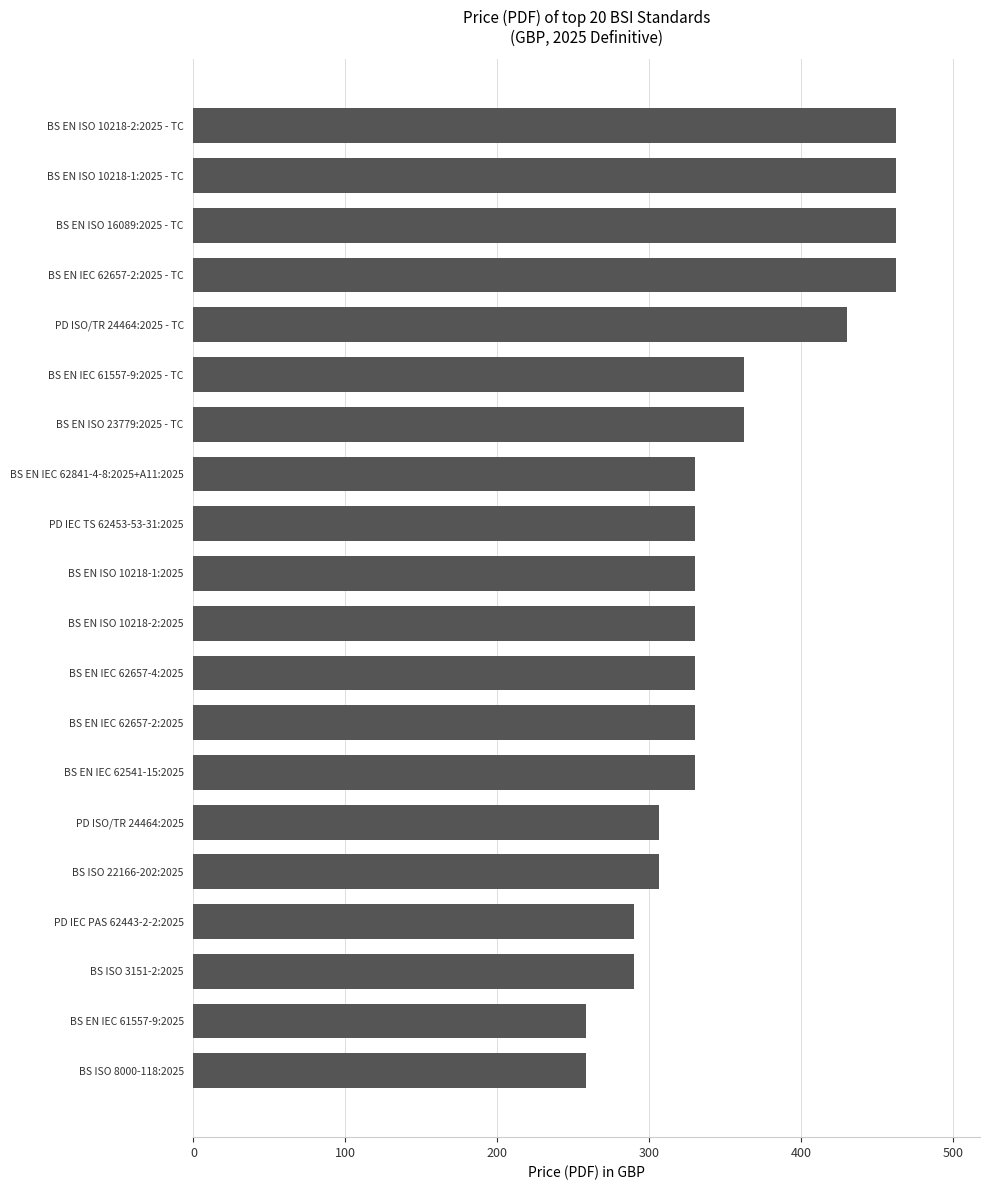

The value at BS ISO 8000-118:2025 is 258. True or false?

True